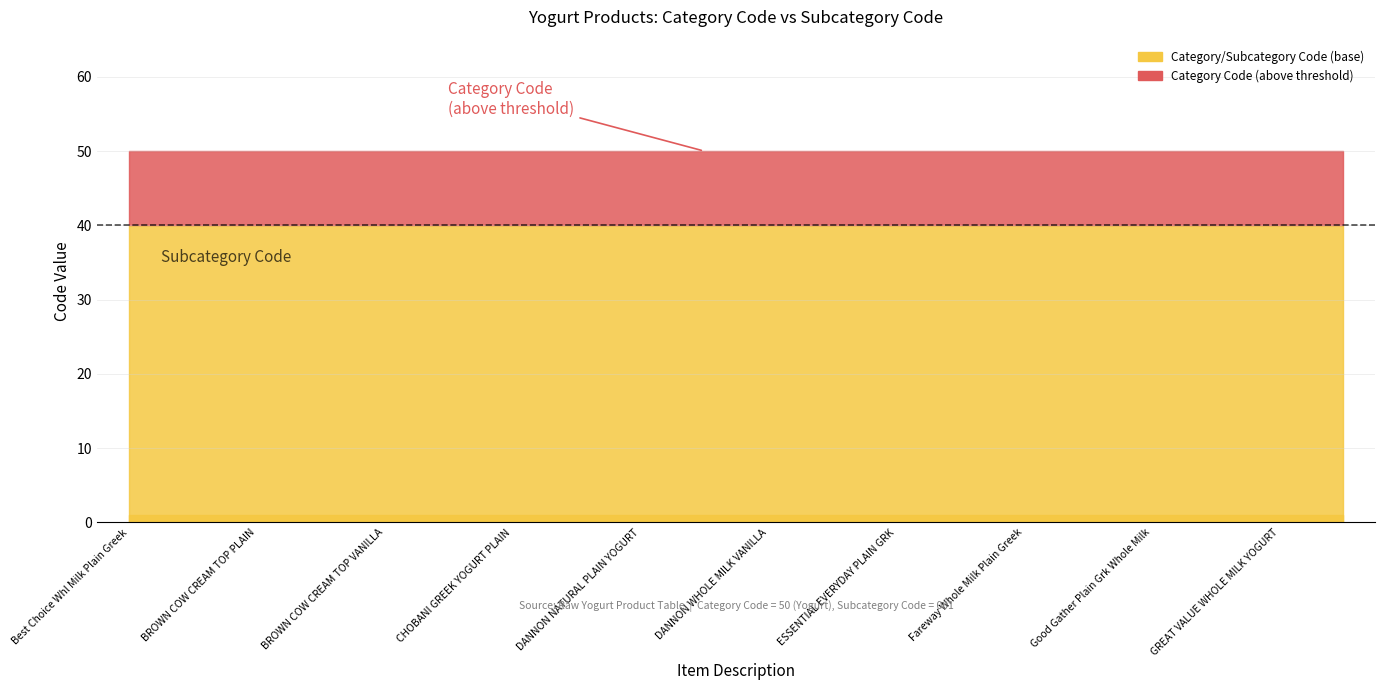

At which label does Category Code reach its peak?

Best Choice Whl Milk Plain Greek